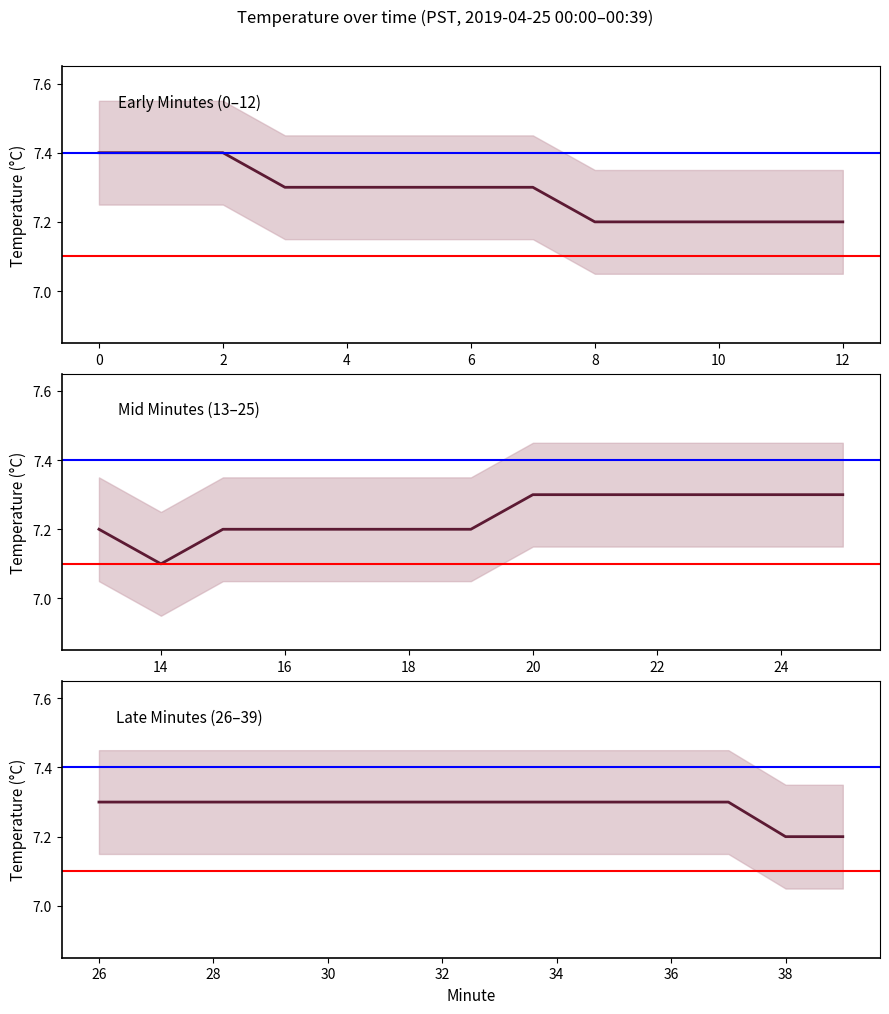

Where is Band lower nearest to the value 7?

8